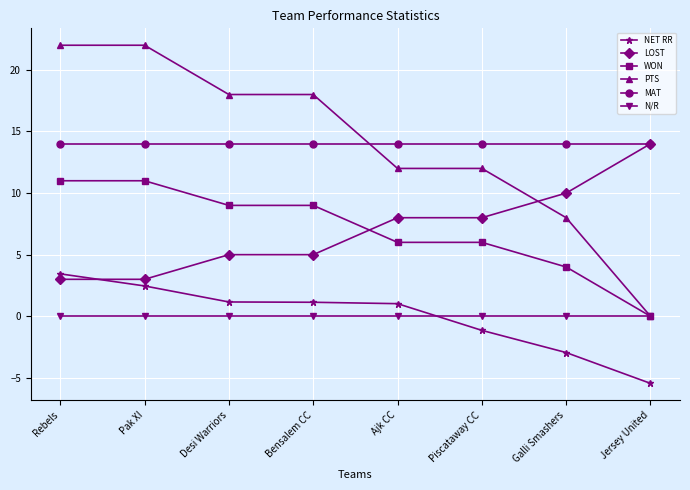

Count the number of data series in this chart.

6